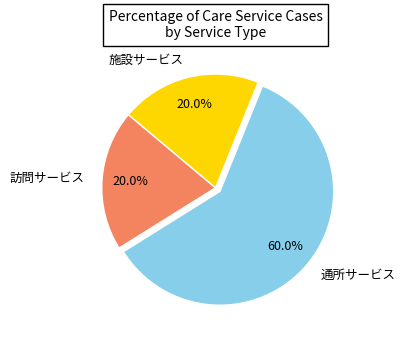

How many segments does this pie chart have?

3